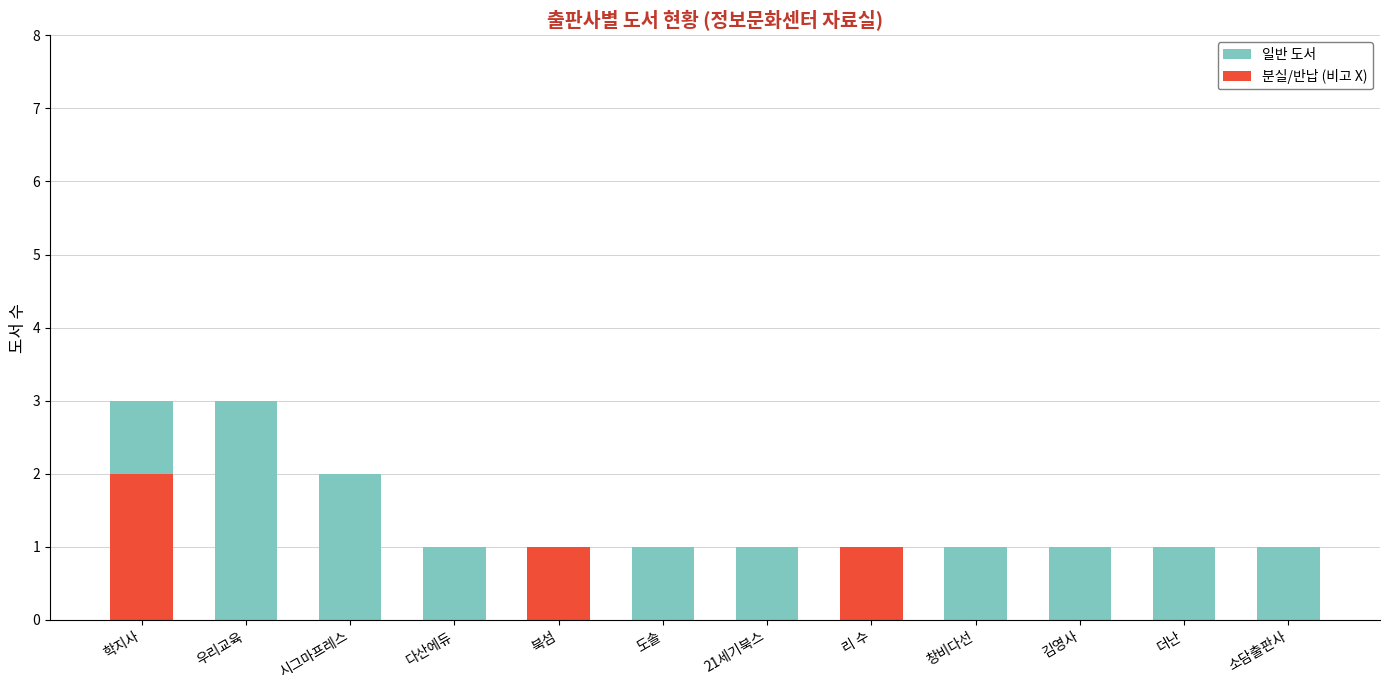

At which label is 일반 도서 closest to 1?

다산에듀